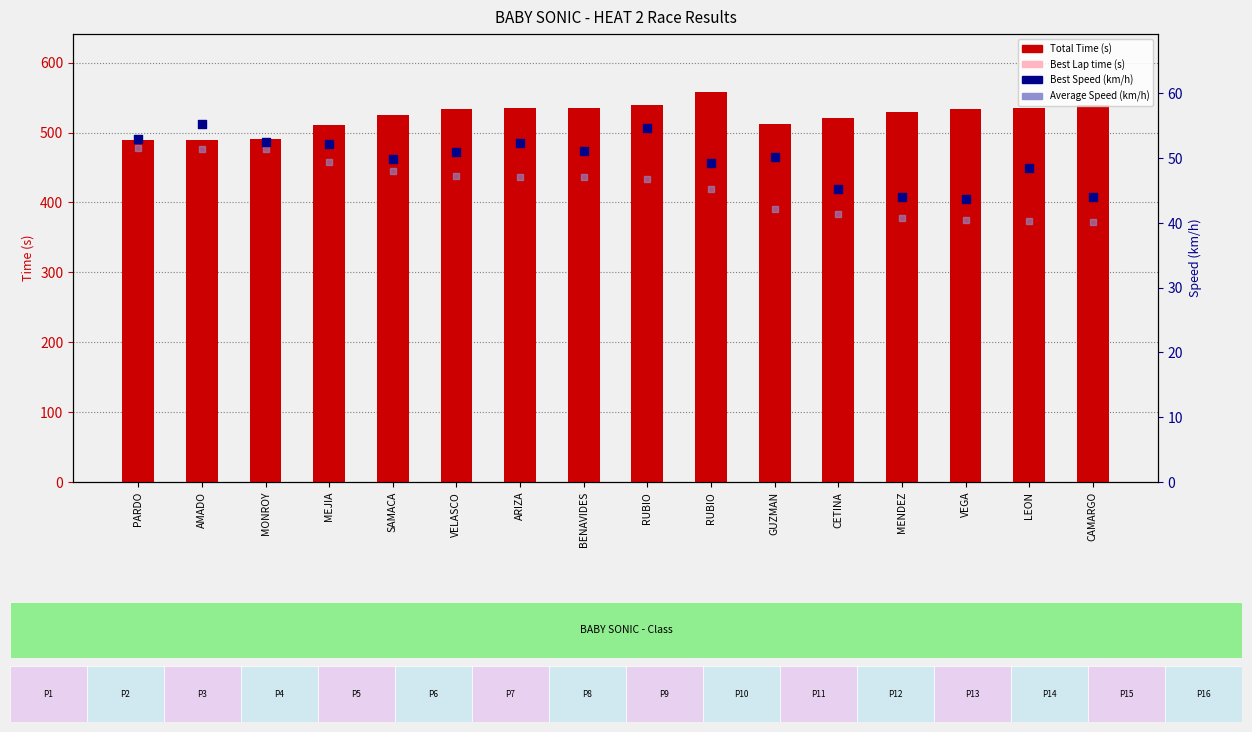

At which category is the sum across all series the highest?

RUBIO